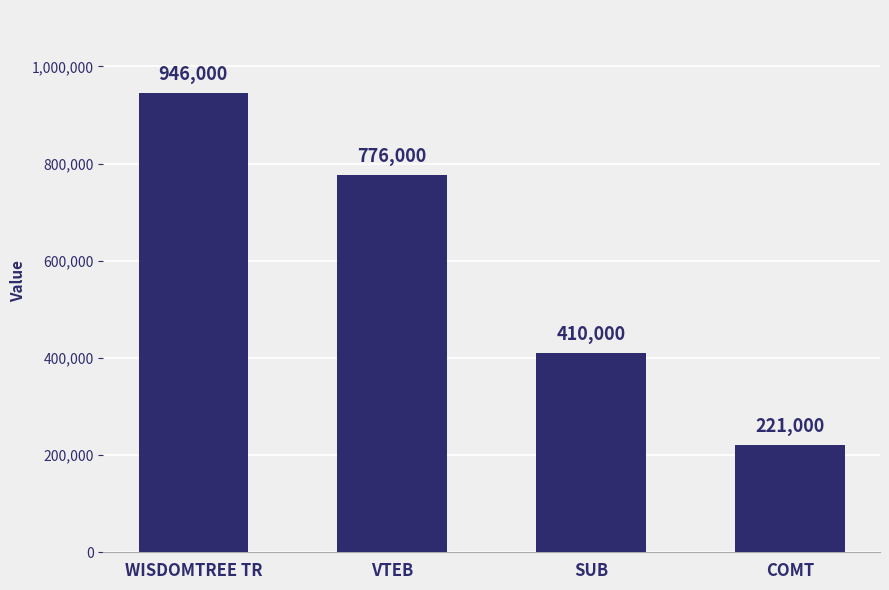

True or false: the data shows 1549171 at WISDOMTREE TR.

False